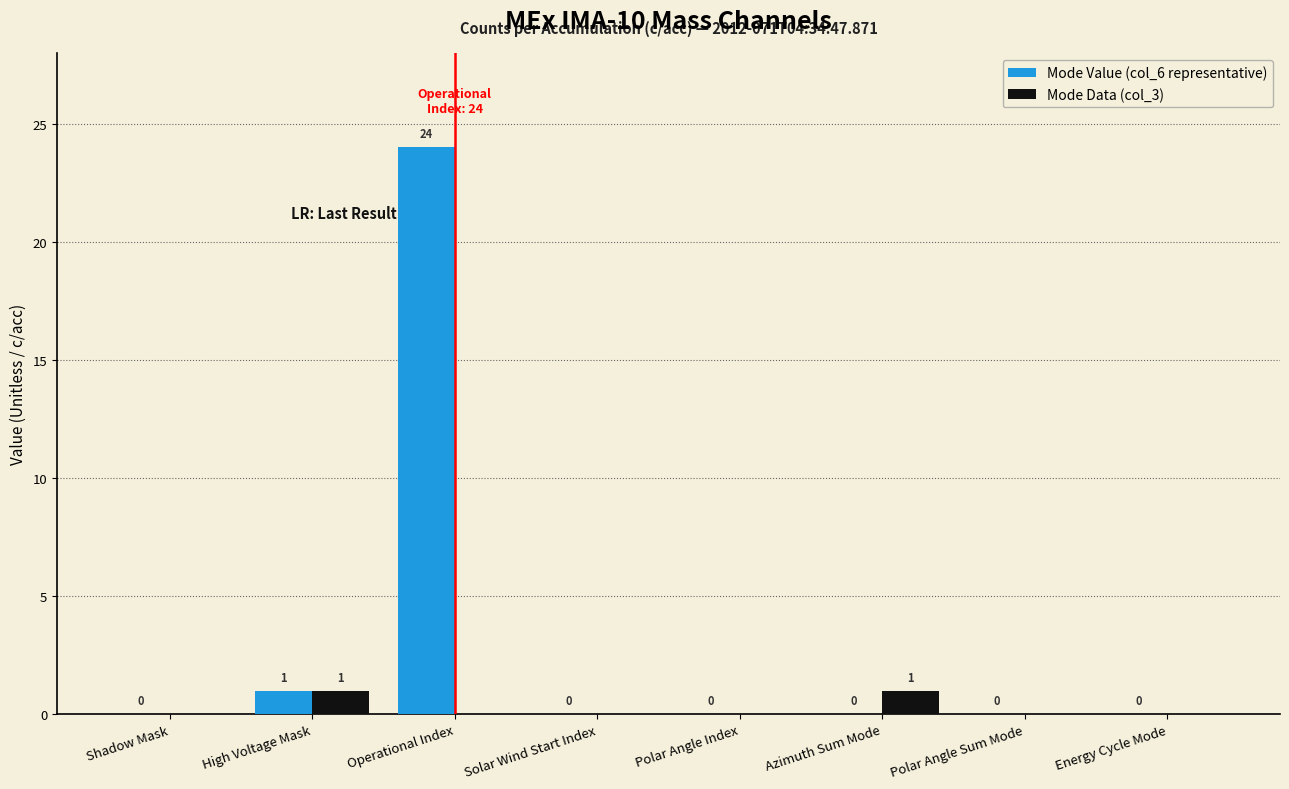

What are all the series names shown in the legend?

Mode Value (col_6 representative), Mode Data (col_3)